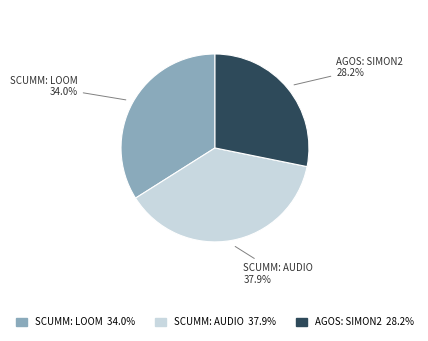

Does any single category account for the majority?

No